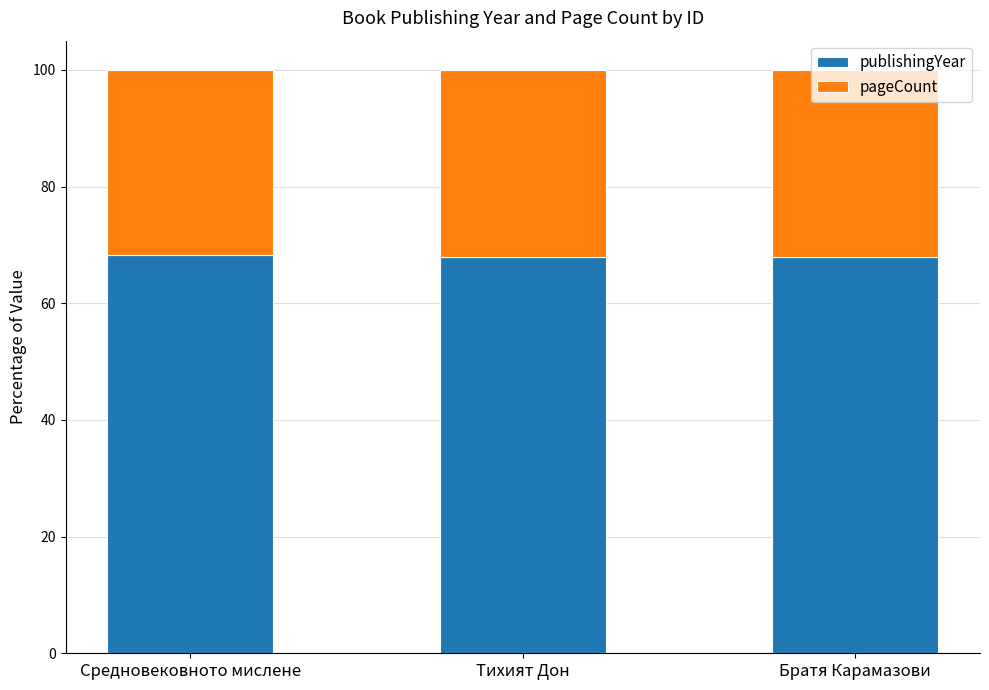

How many distinct data groups are displayed?

2